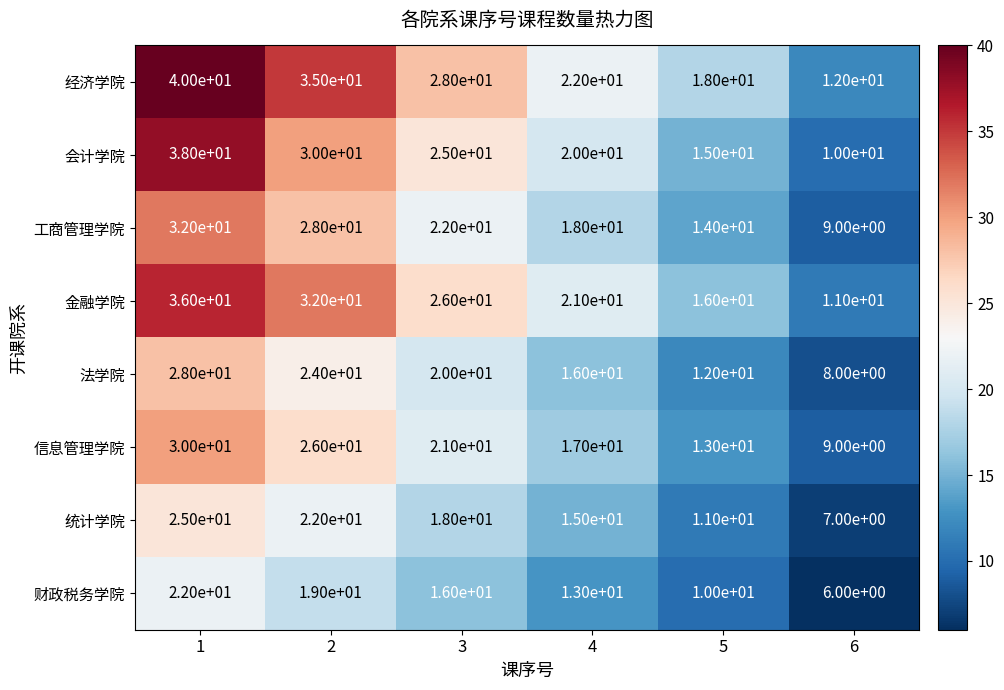

What is the sum of the 法学院 values at 5 and 3?

32